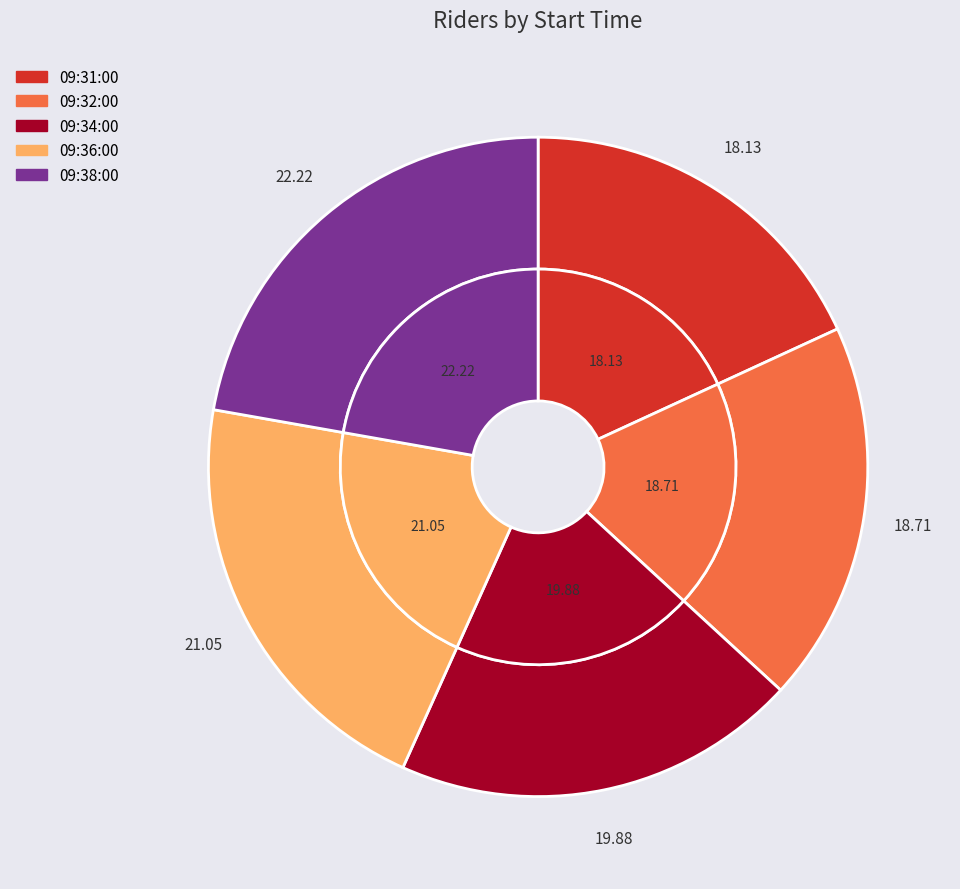

To the nearest percent, what portion does 09:31:00 represent?

18%